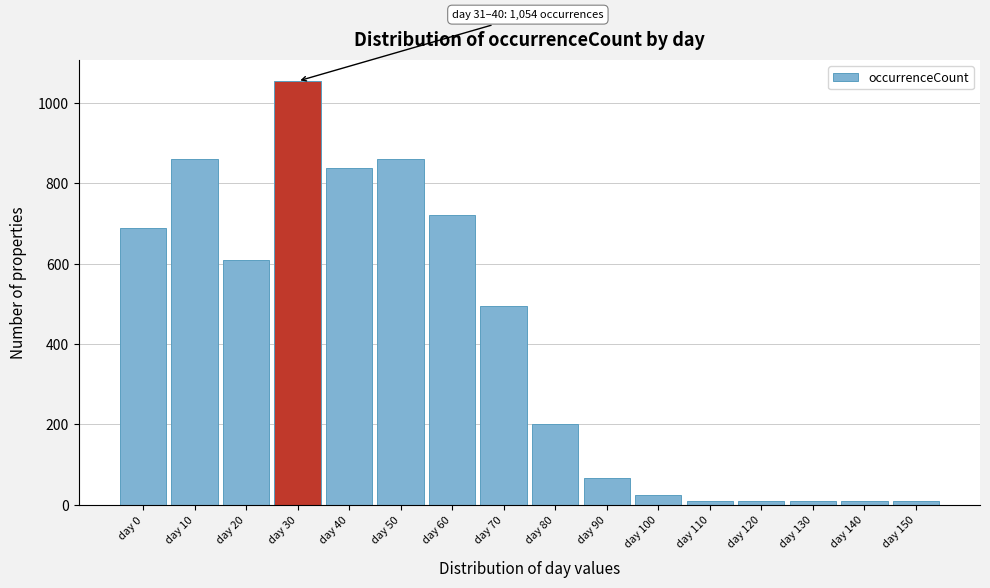

Where is the data nearest to the value 531?

day 70